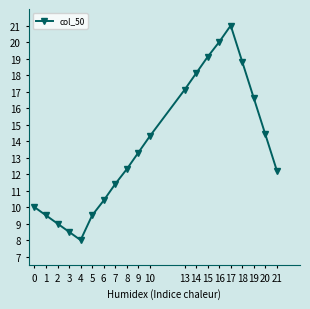

What is the value of the 20th point from the left?

12.2